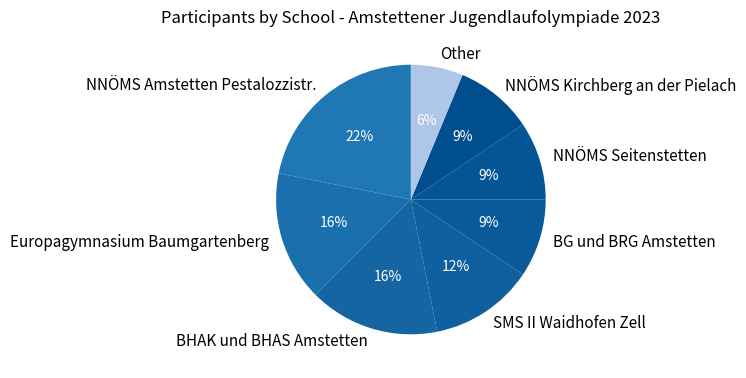

The NNÖMS Amstetten Pestalozzistr. slice represents 32% of the pie. True or false?

False